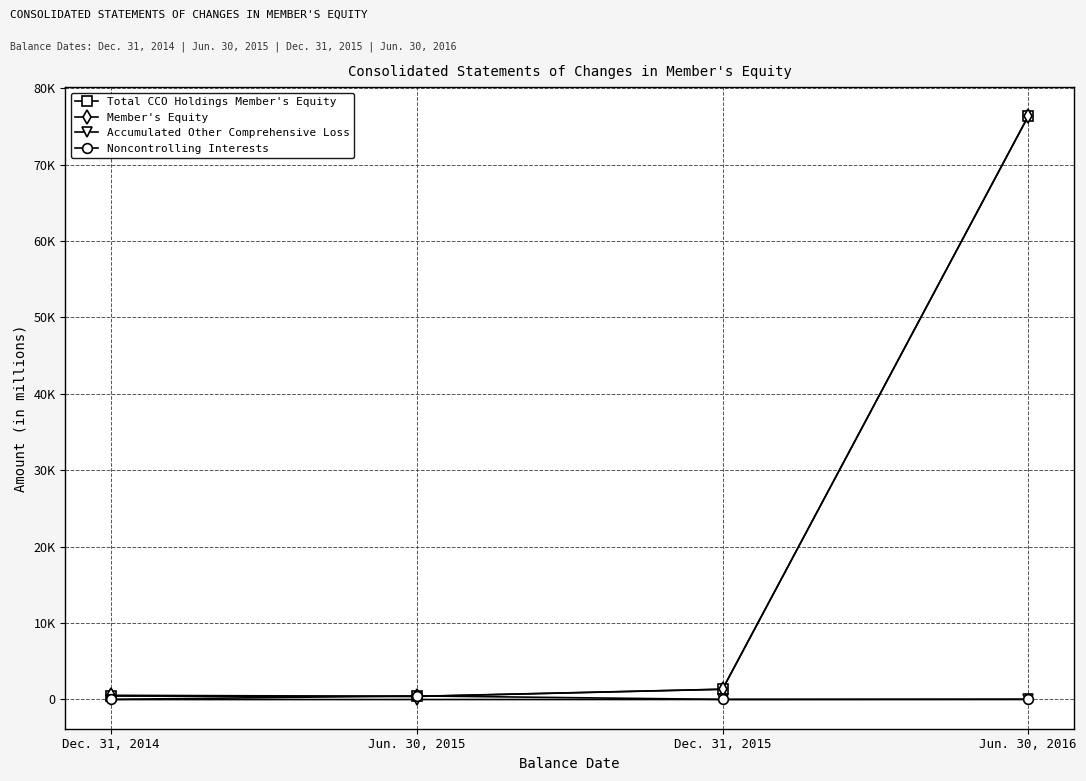

Where do Member's Equity and Noncontrolling Interests first cross each other?

Dec. 31, 2014 and Jun. 30, 2015